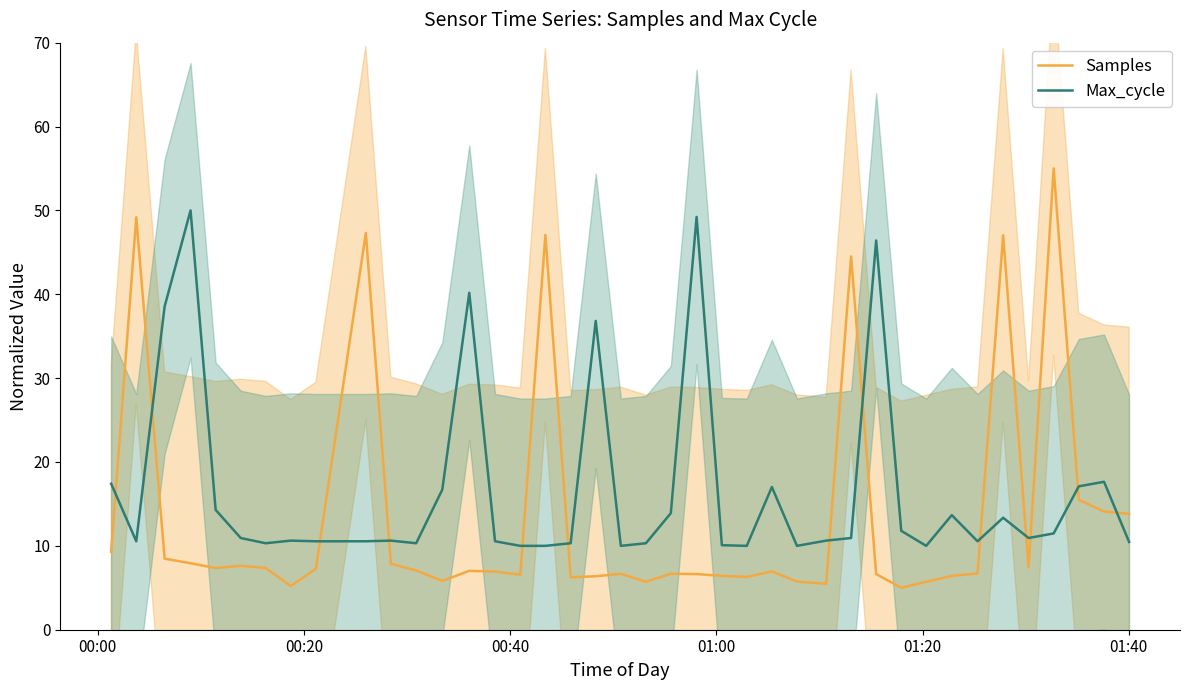

What is the greatest value displayed?

55.0